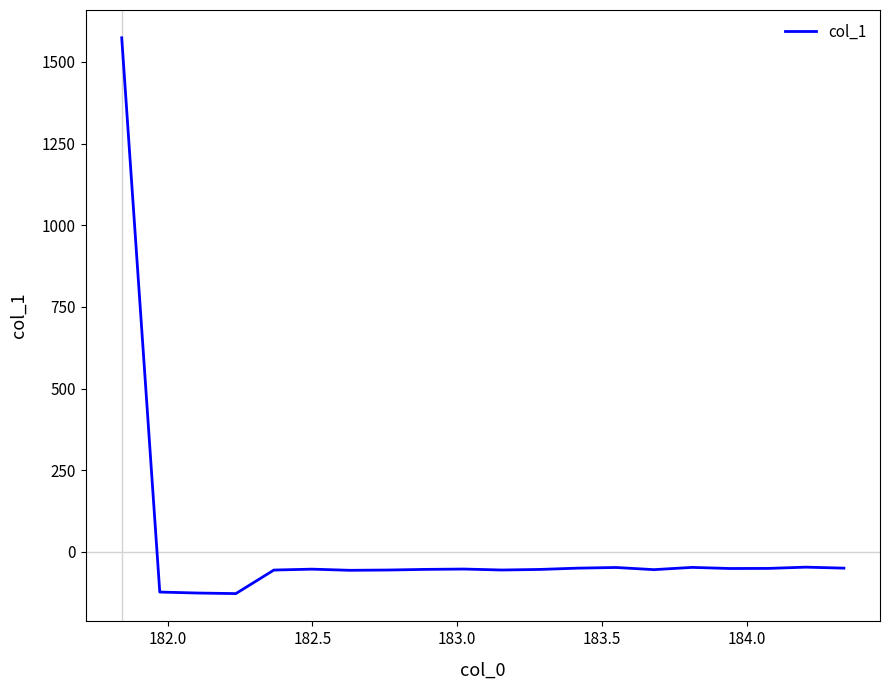

What is the smallest value displayed?

-127.7